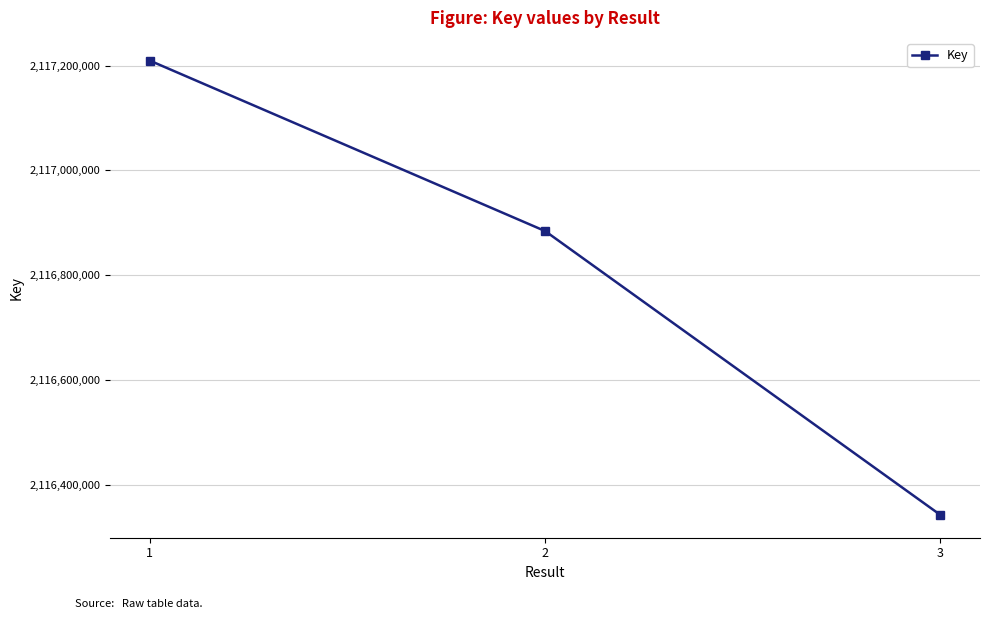

What is the change in value from 2 to 3?

-541883